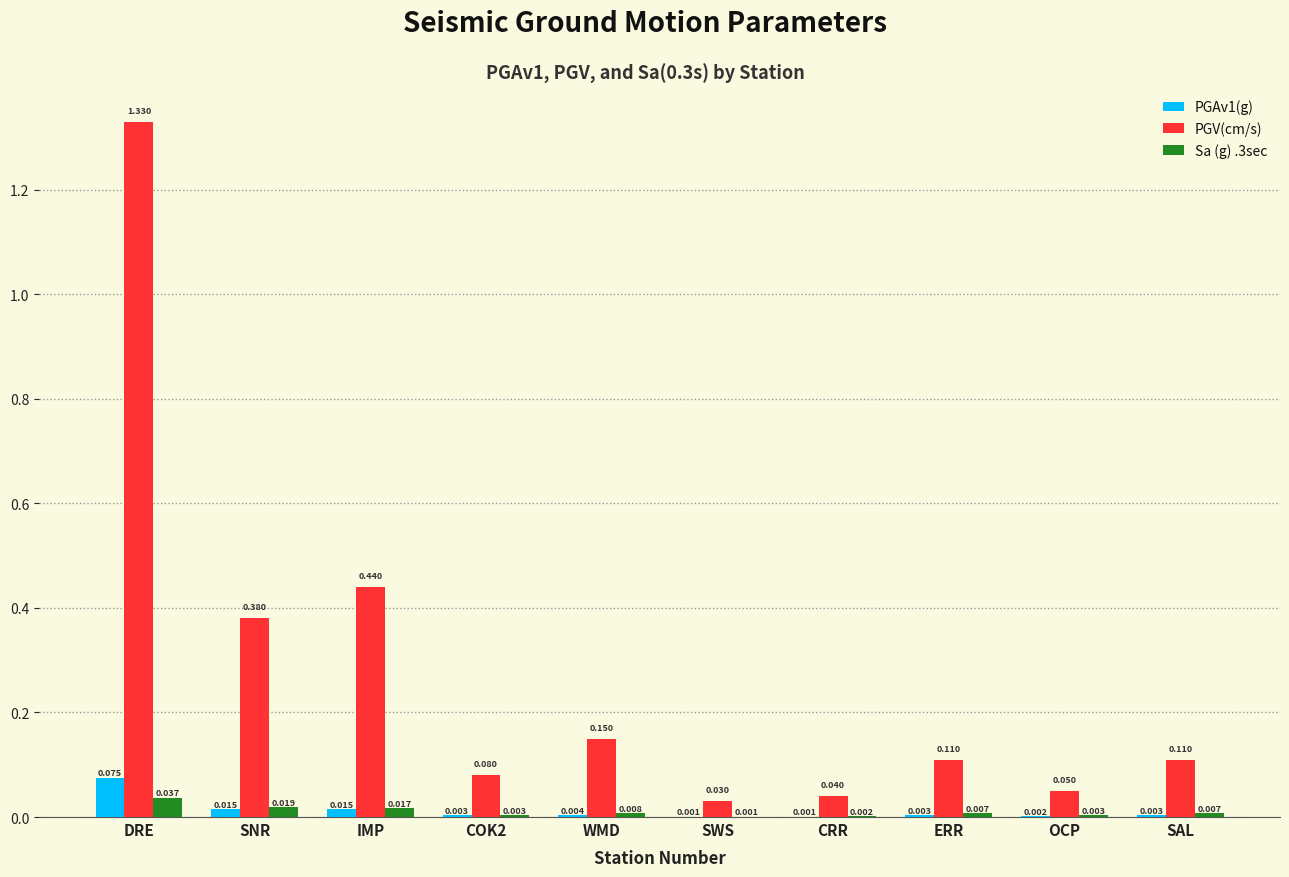

Which series has the largest total across all categories?

PGV(cm/s)